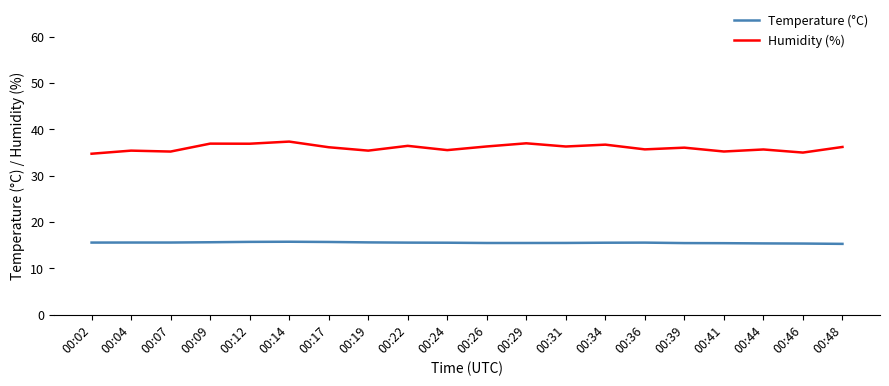

What are all the series names shown in the legend?

Temperature (°C), Humidity (%)